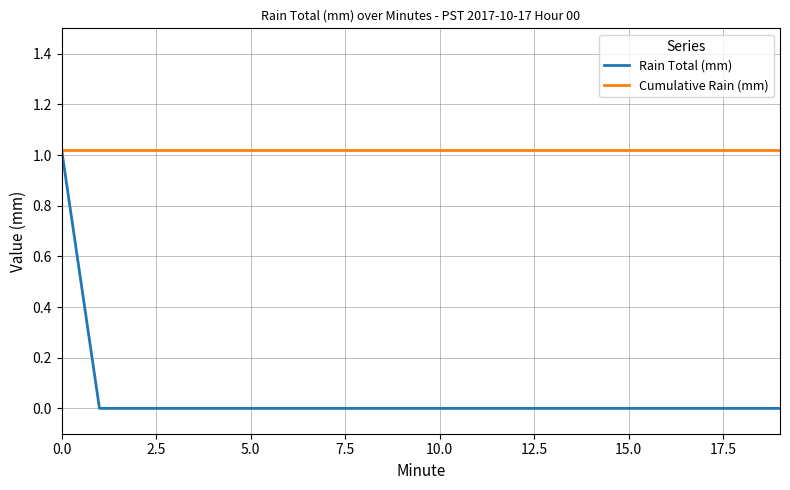

Which series has the widest spread of values?

Rain Total (mm)